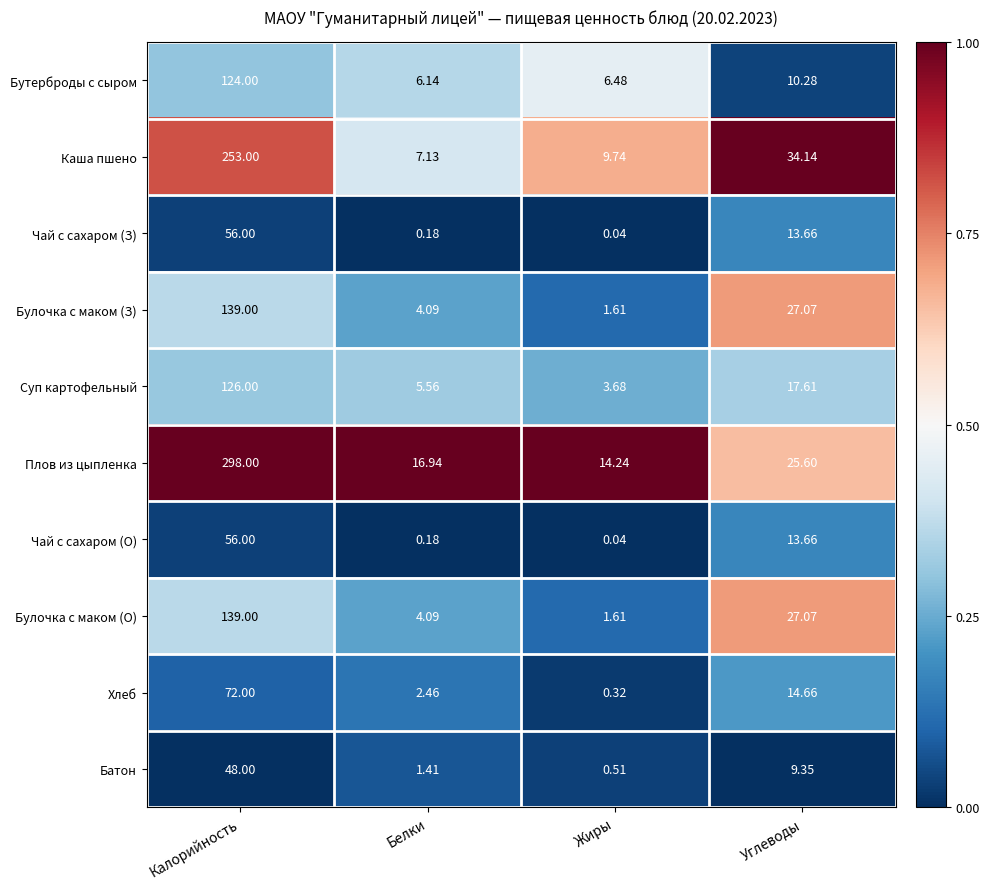

Which series has the widest spread of values?

Плов из цыпленка